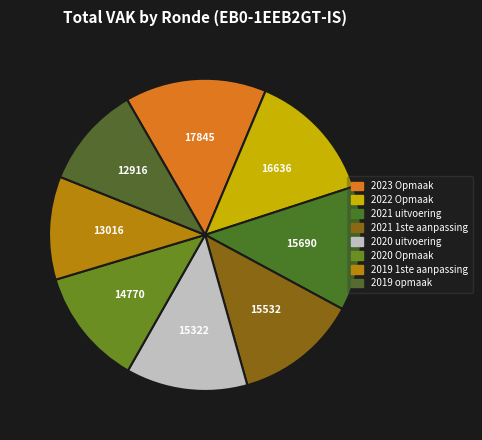

Count the number of slices in the pie.

8